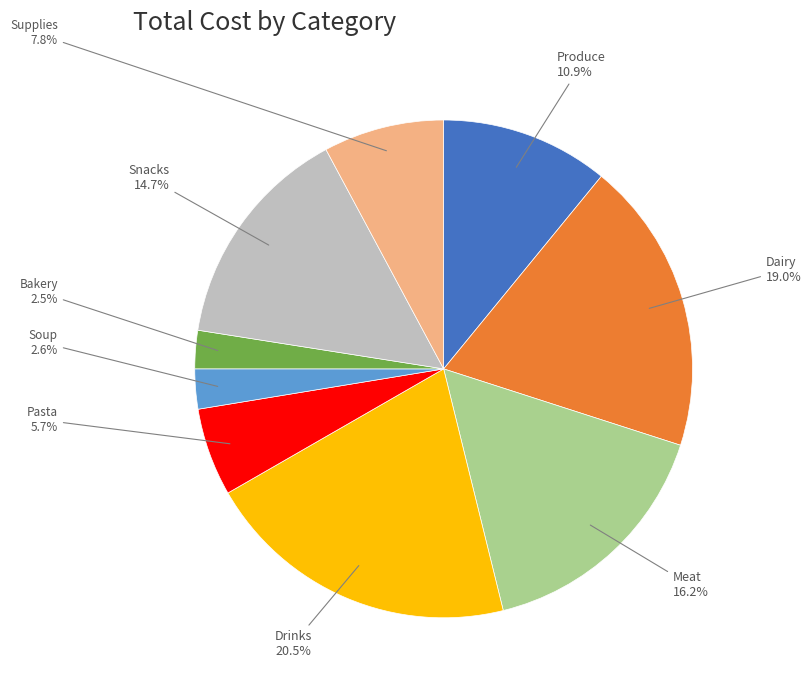

What percentage is the Dairy slice, to the nearest percent?

19%